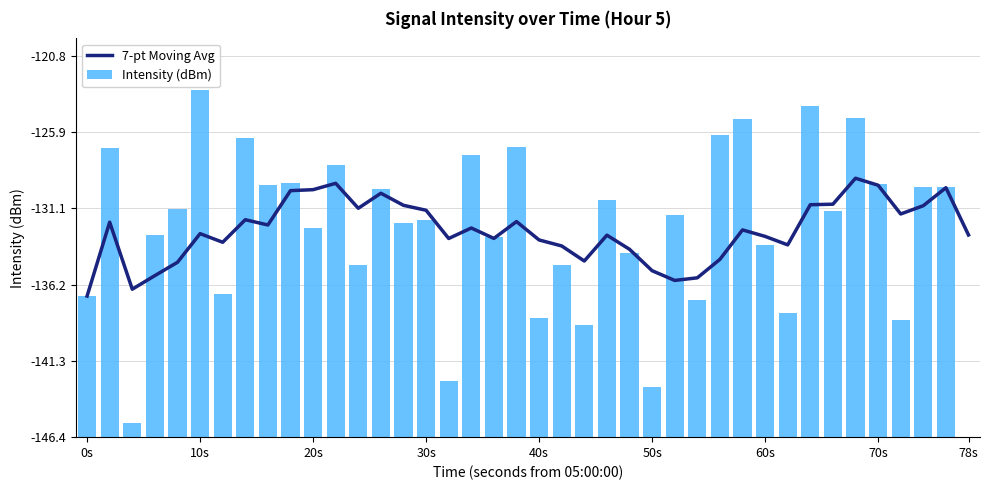

At which label does Intensity (dBm) reach its peak?

10s